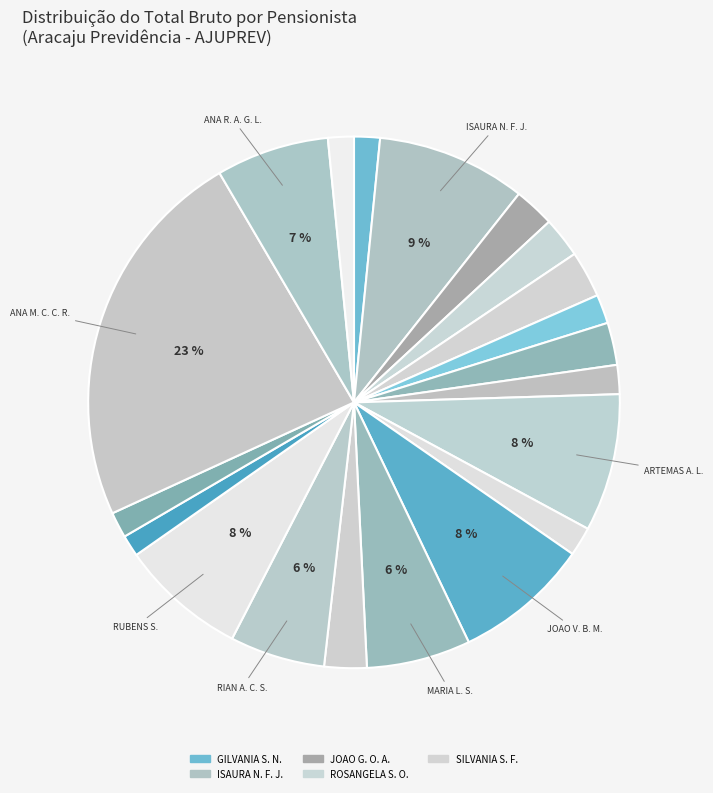

How many slices are in this pie chart?

20